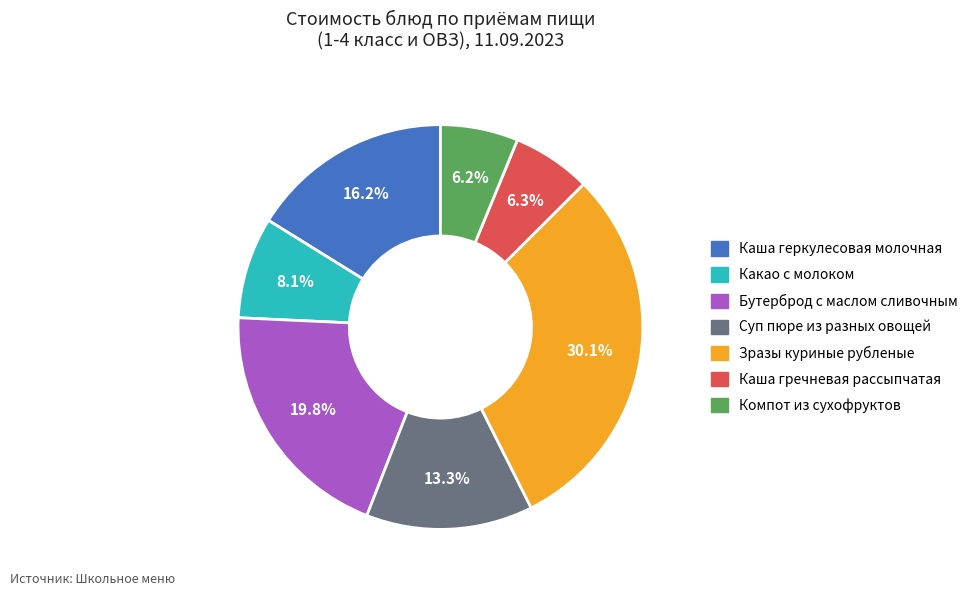

Approximately how many times larger is the value at Компот из сухофруктов compared to Суп пюре из разных овощей?

0.5